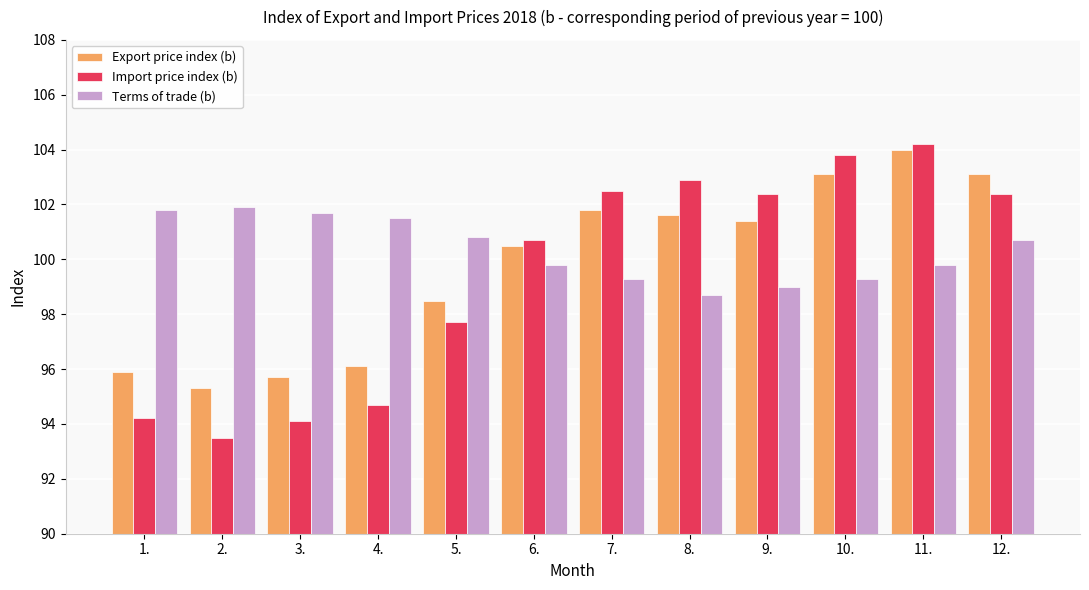

How many distinct data groups are displayed?

3